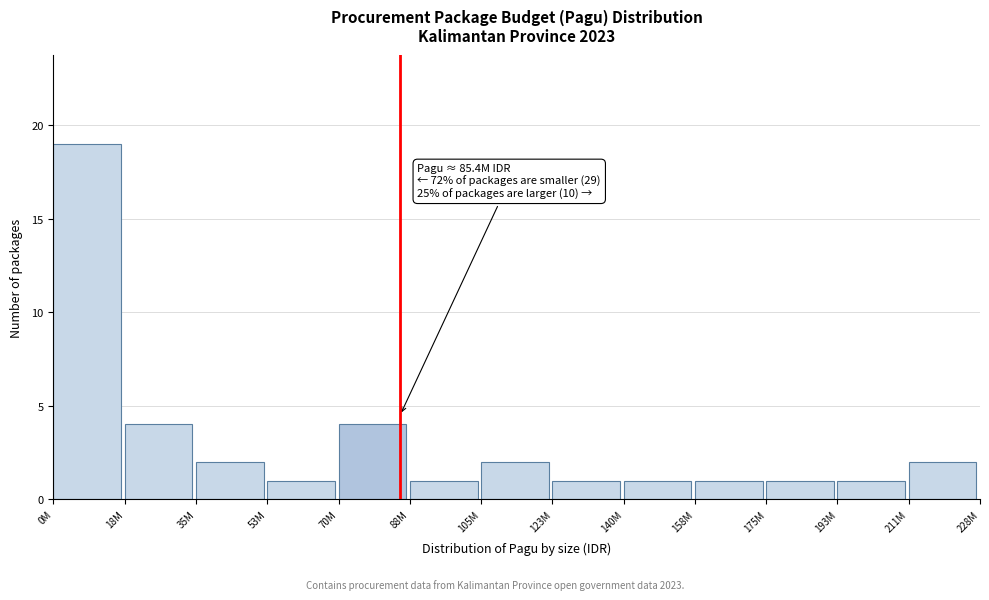

Reading right to left, what are all the values shown in this chart?

211M=2	193M=1	175M=1	158M=1	140M=1	123M=1	105M=2	88M=1	70M=4	53M=1	35M=2	18M=4	0M=19